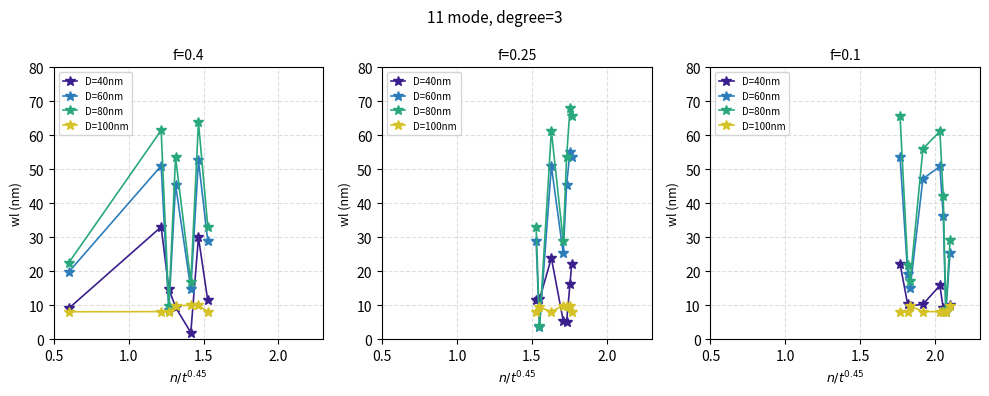

What is the highest value of the D=60nm series?

53.7